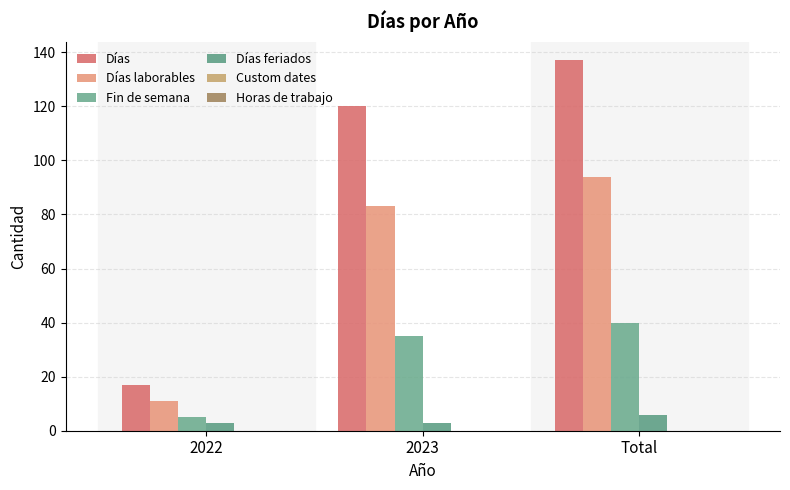

At how many categories does at least one series exceed 55?

2